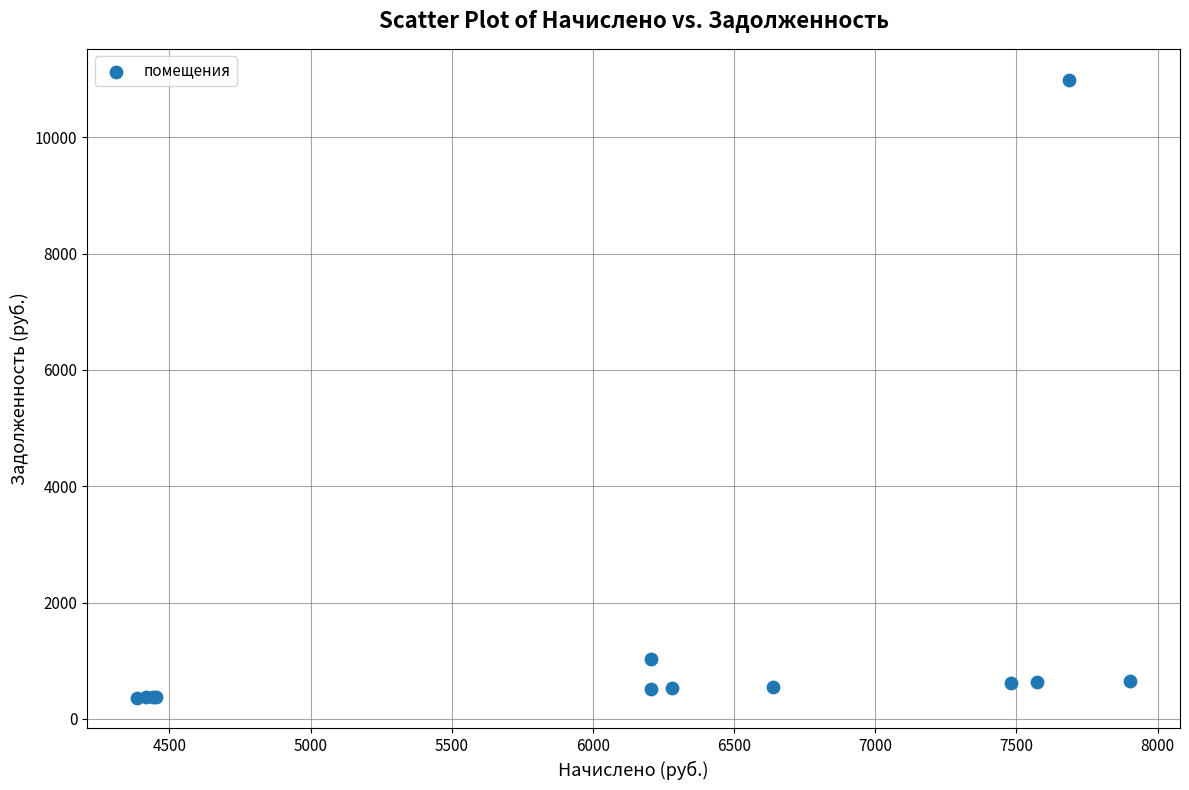

What Y value in the scatter plot is closest to 5678?

1034.4